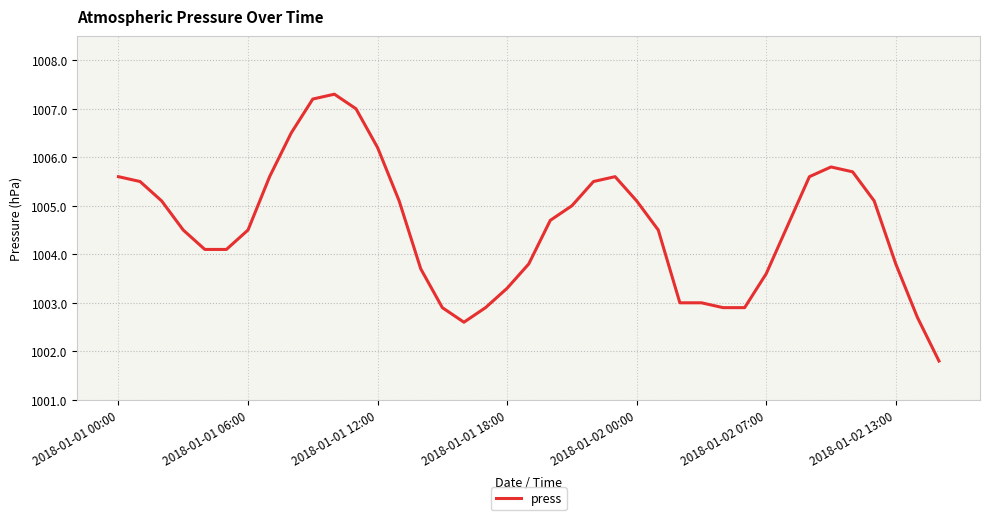

What is the difference between the maximum and minimum values?

5.5